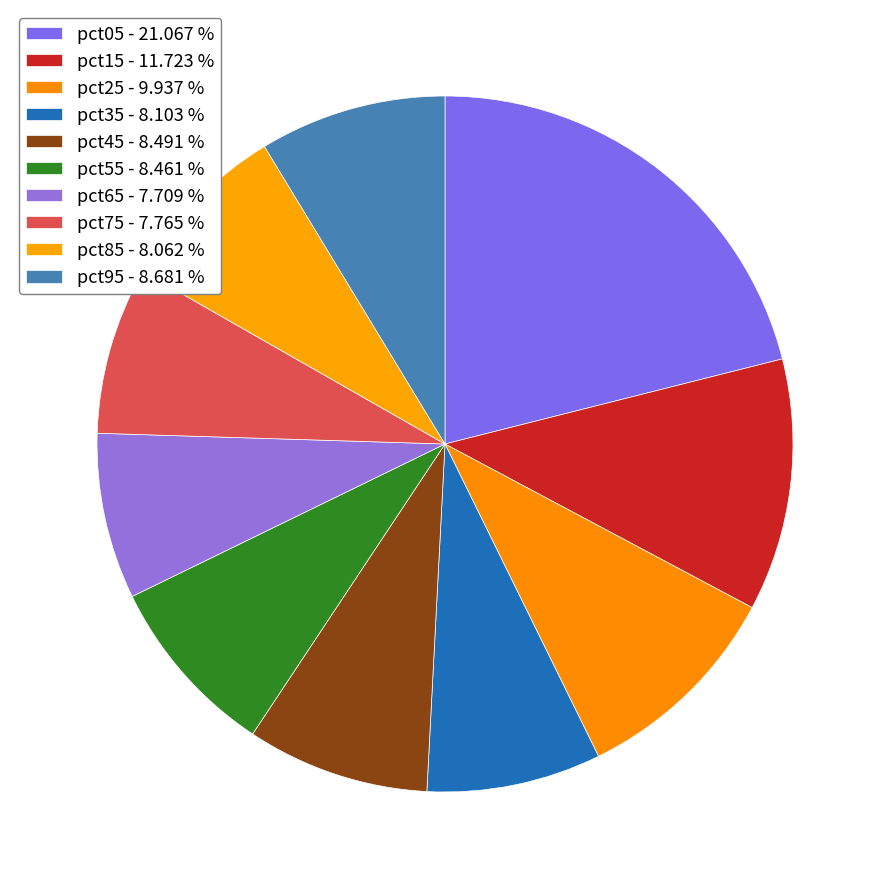

Which has a higher value, pct85 or pct95?

pct95